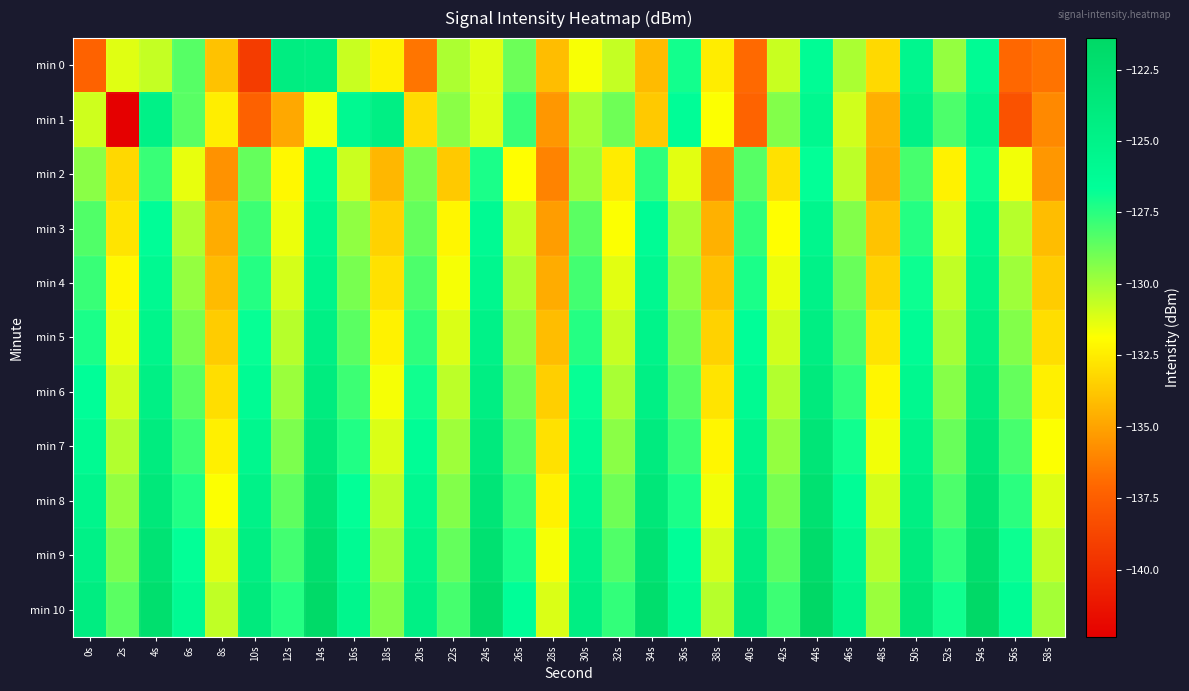

Which series changed the most between 20s and 24s?

min 0